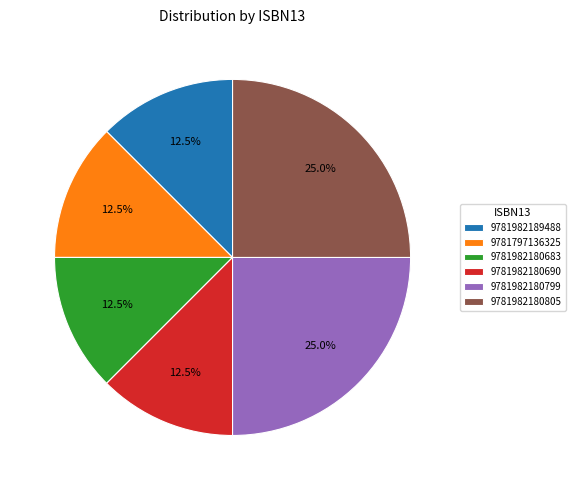

The 9781982180799 slice represents 15% of the pie. True or false?

False